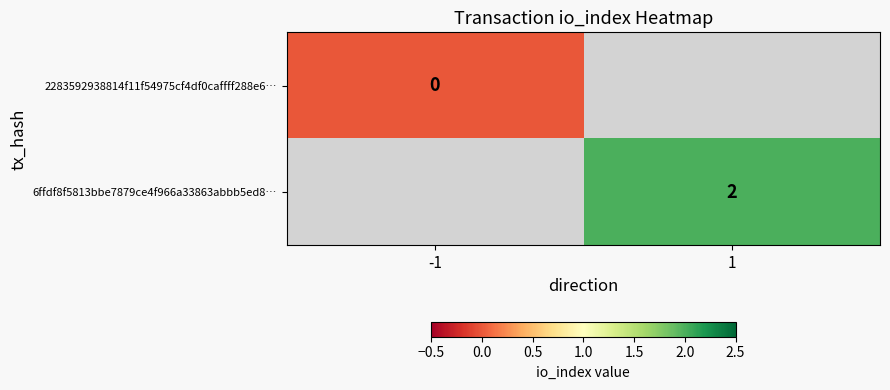

Is the value of 6ffdf8f5813bbe7879ce4f966a33863abbb5ed8… at 1 greater than the value of 2283592938814f11f54975cf4df0caffff288e6… at -1?

Yes